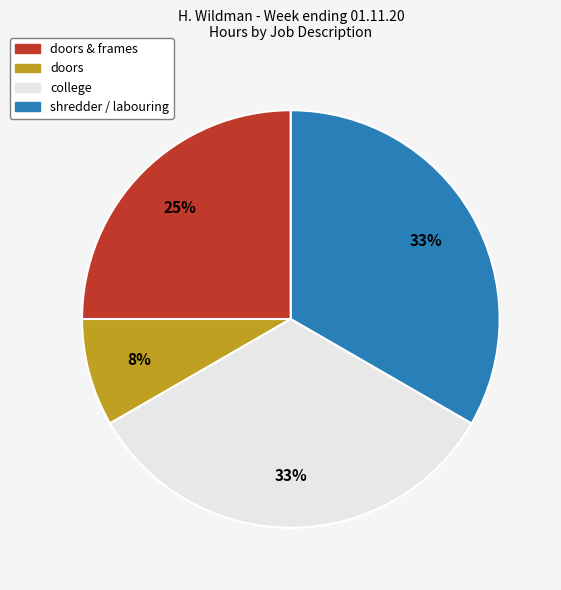

How many slices are in this pie chart?

4